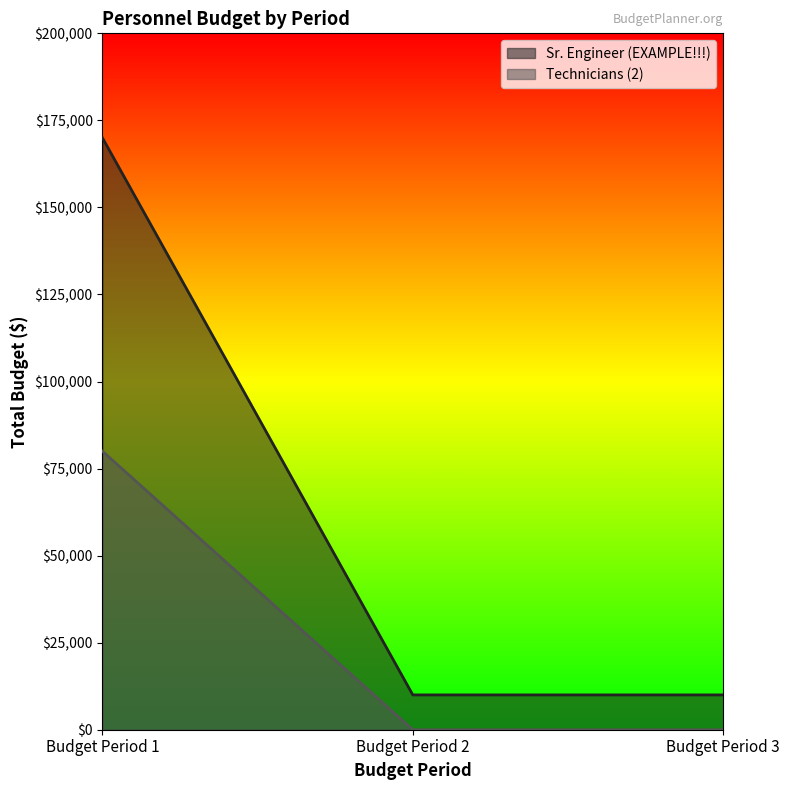

How many data points in Sr. Engineer (EXAMPLE!!!) are above 10000?

1